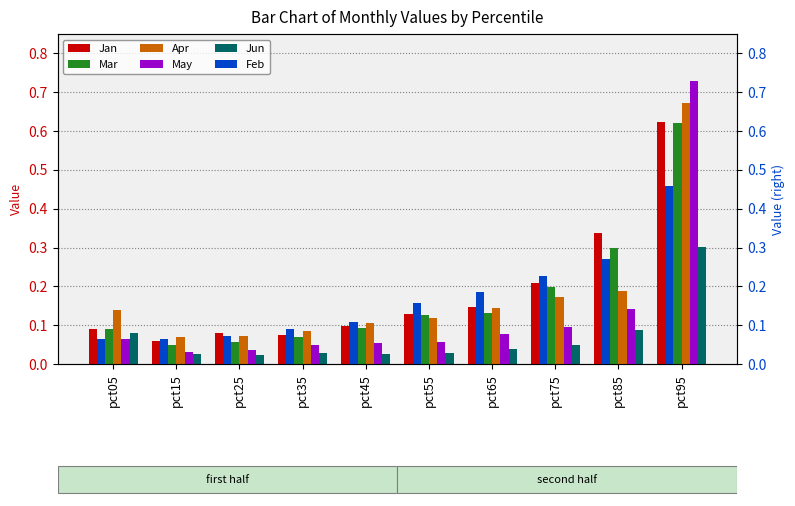

True or false: Apr has a value of 0.1 at pct25.

False